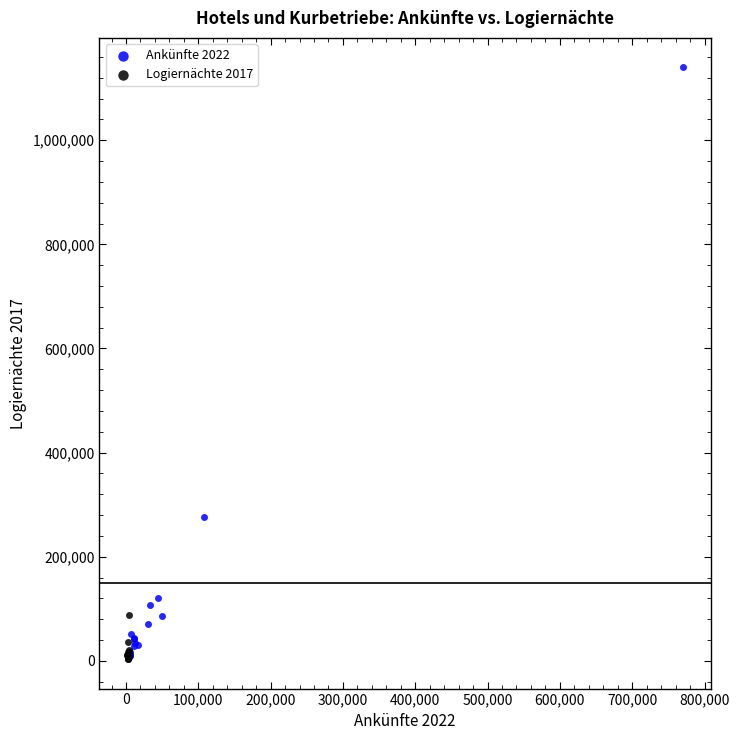

Which series reaches the maximum Y coordinate?

Ankünfte 2022